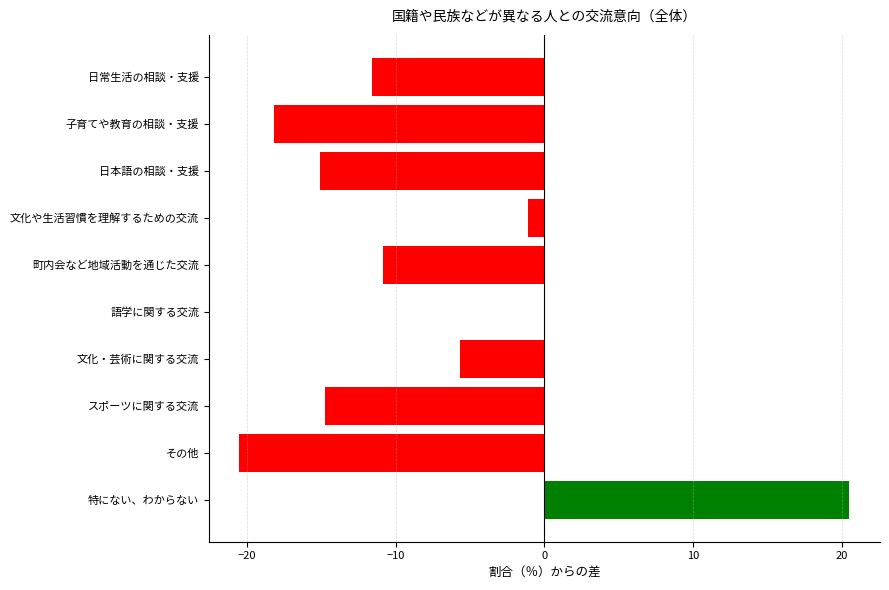

The value at 特にない、わからない is 20.5. True or false?

True